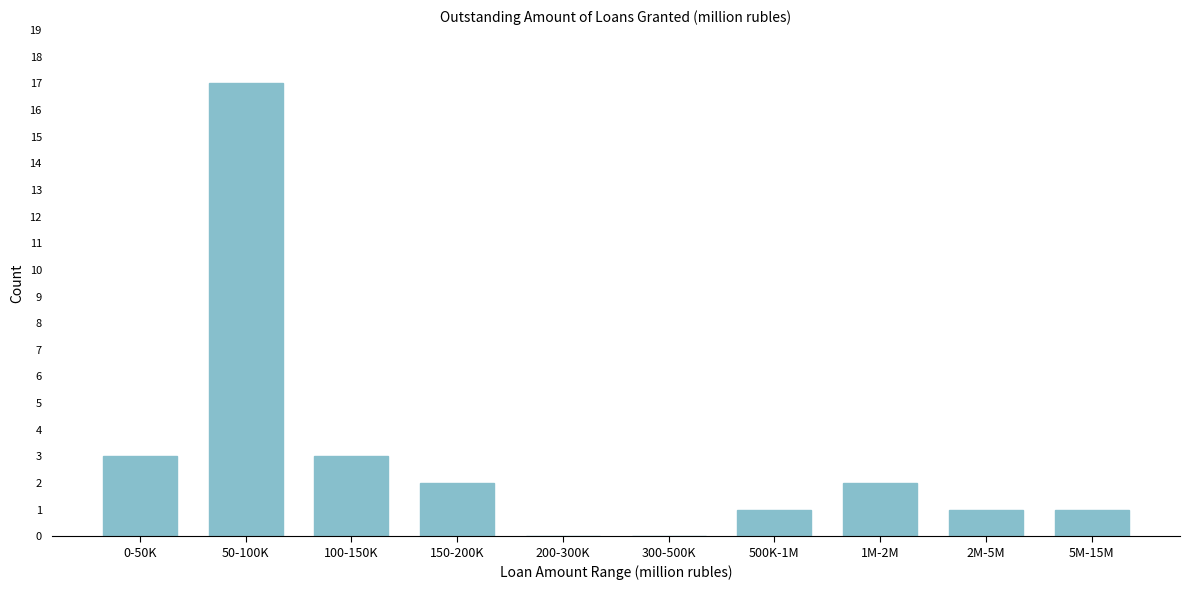

Reading right to left, list all the values displayed in this chart.

5M-15M=1	2M-5M=1	1M-2M=2	500K-1M=1	300-500K=0	200-300K=0	150-200K=2	100-150K=3	50-100K=17	0-50K=3